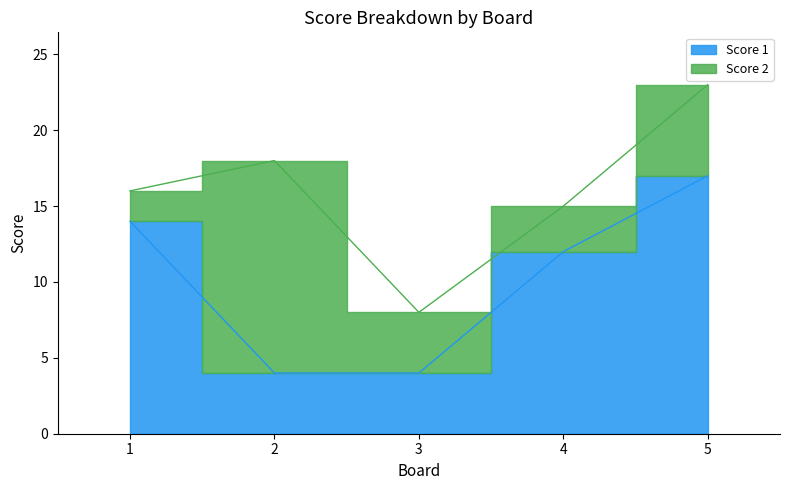

What is the change in value from 2 to 5?

+13